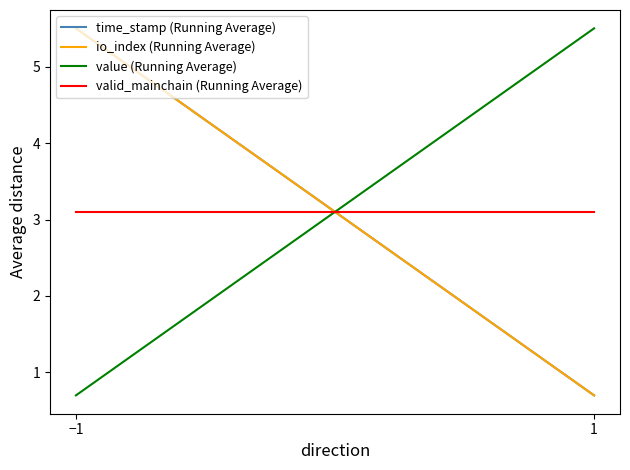

Is it true that value (Running Average) equals 0.9 at −1?

False